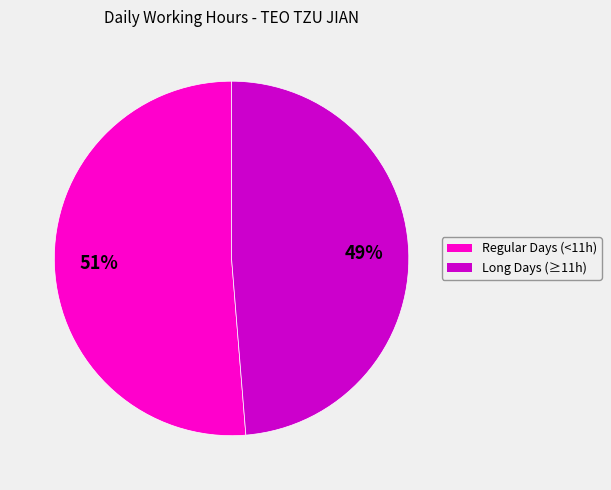

To the nearest percent, what is the average slice percentage?

50%